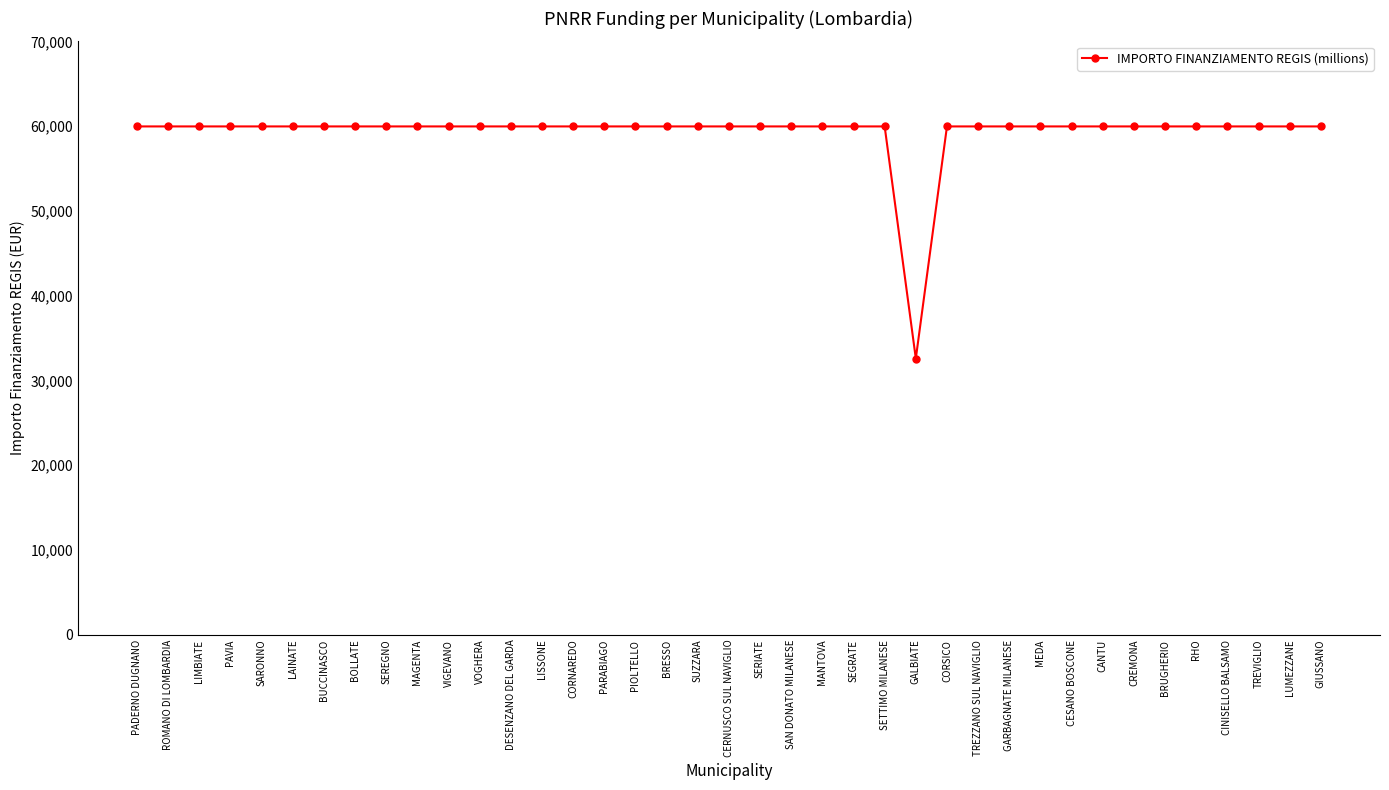

The value at ROMANO DI LOMBARDIA is 59966. True or false?

True